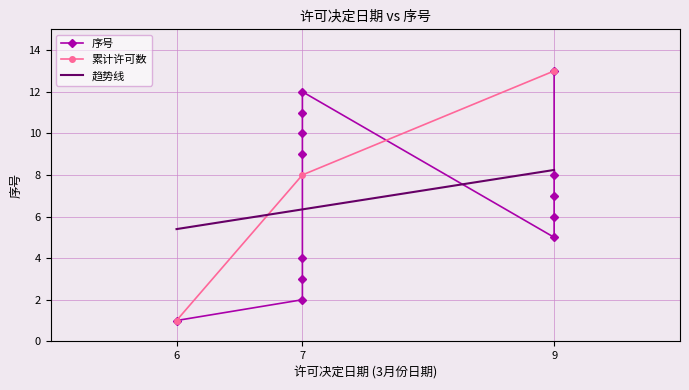

Which category has the lowest value in the 累计许可数 series?

6